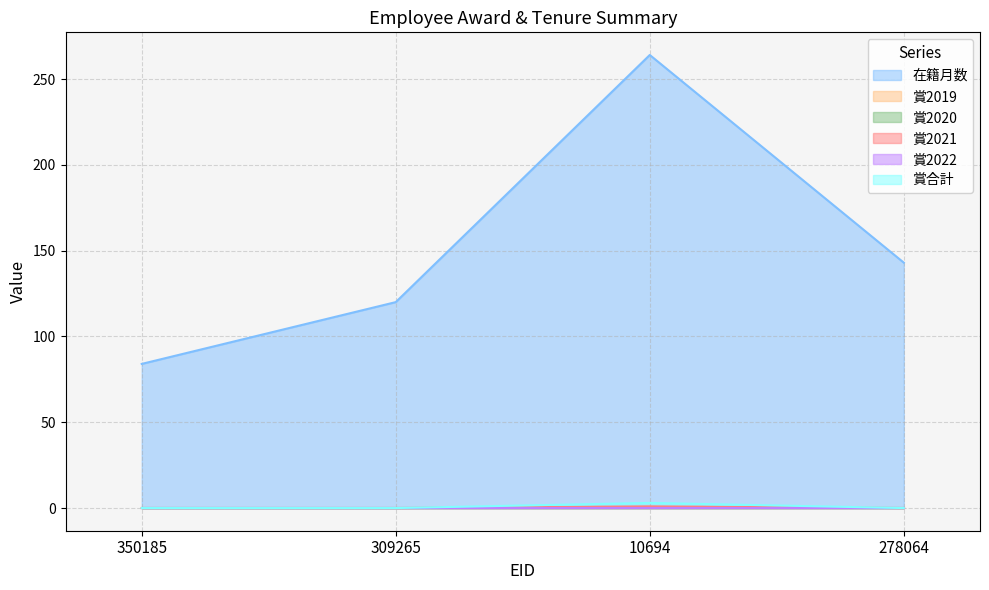

How many lines are shown in the chart?

6